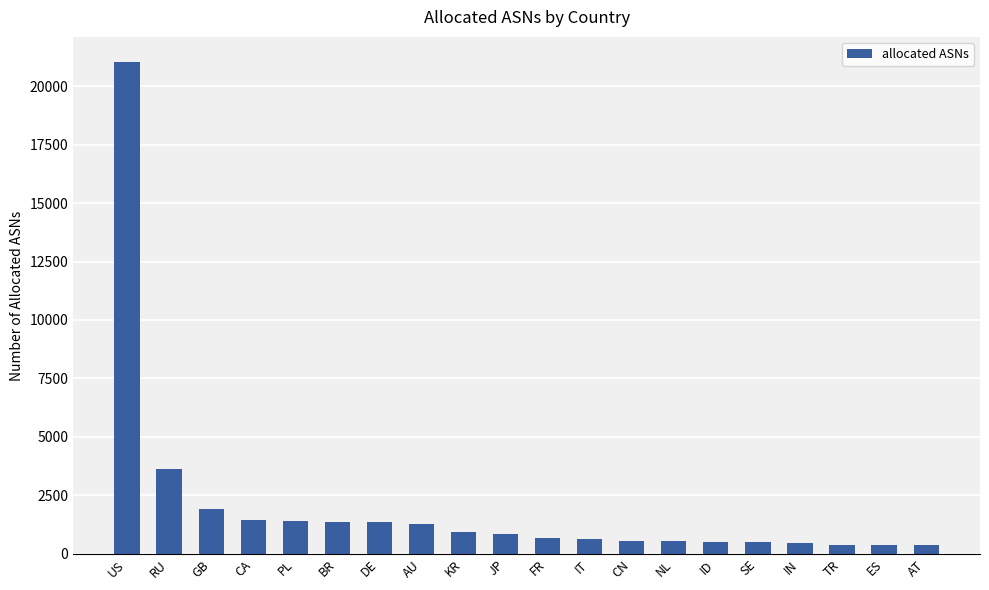

What is the change in value from BR to IN?

-908